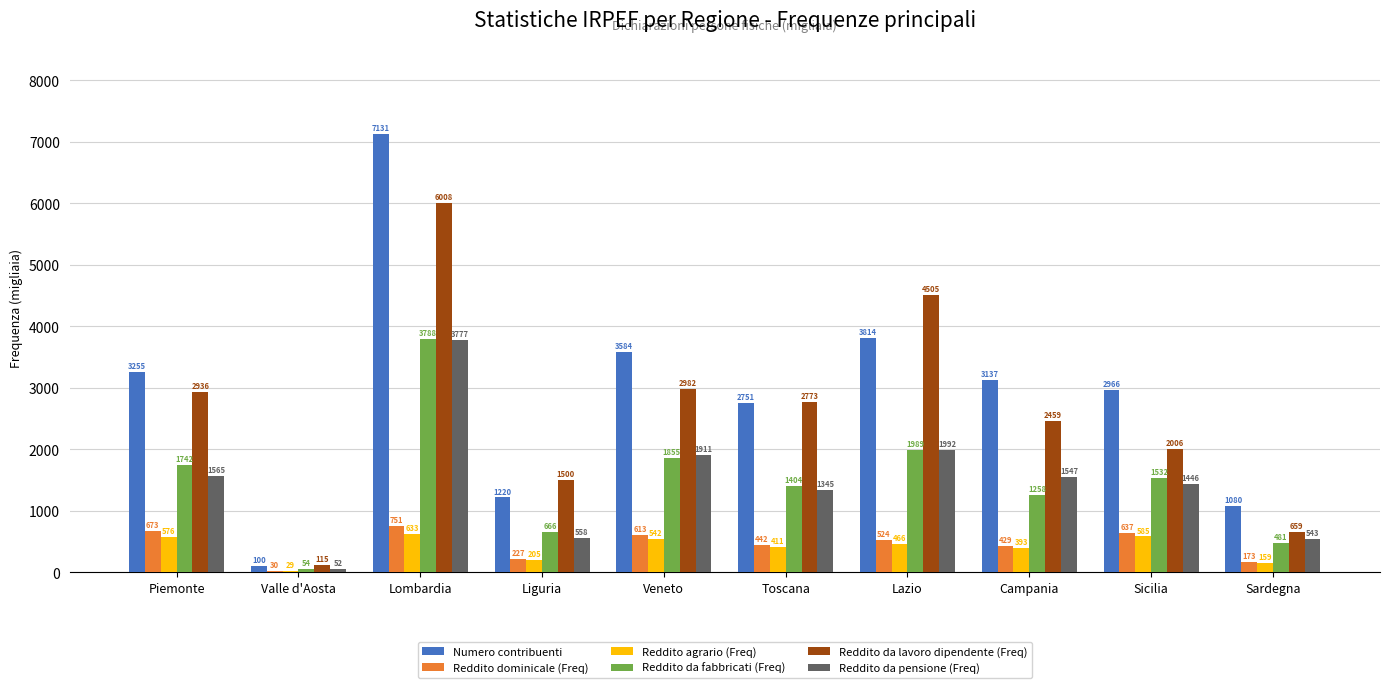

At how many categories does at least one series exceed 1068?

9